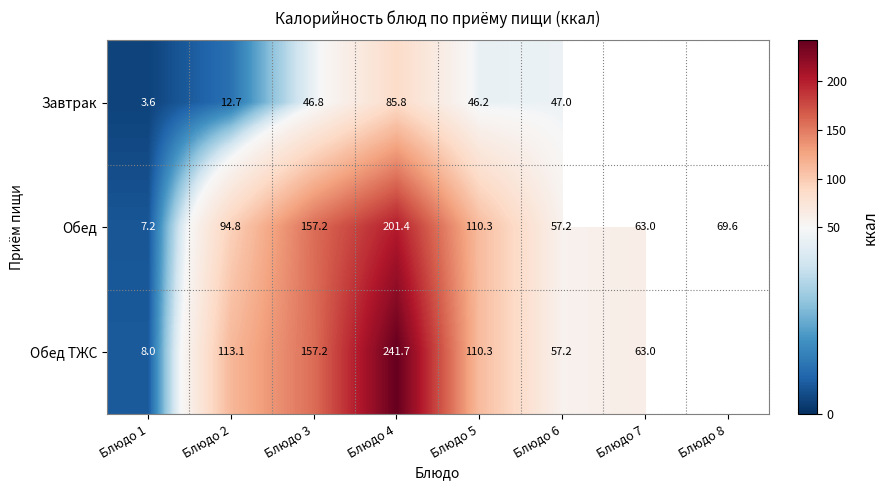

Is the value of Обед ТЖС at Блюдо 4 greater than the value of Обед at Блюдо 7?

Yes